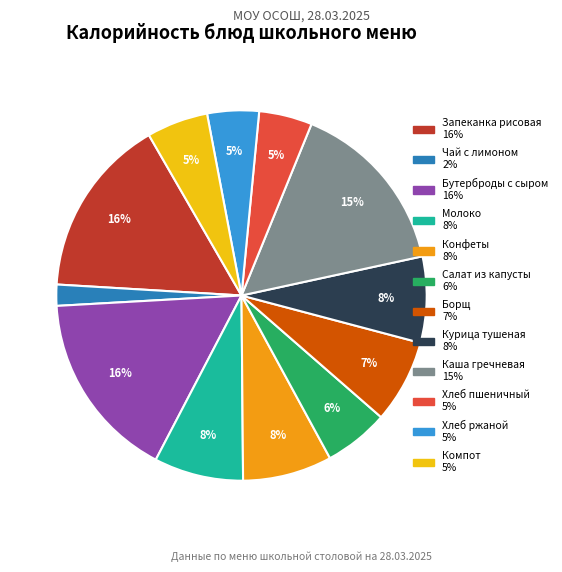

Is the sum of Борщ and Курица тушеная greater than half?

No